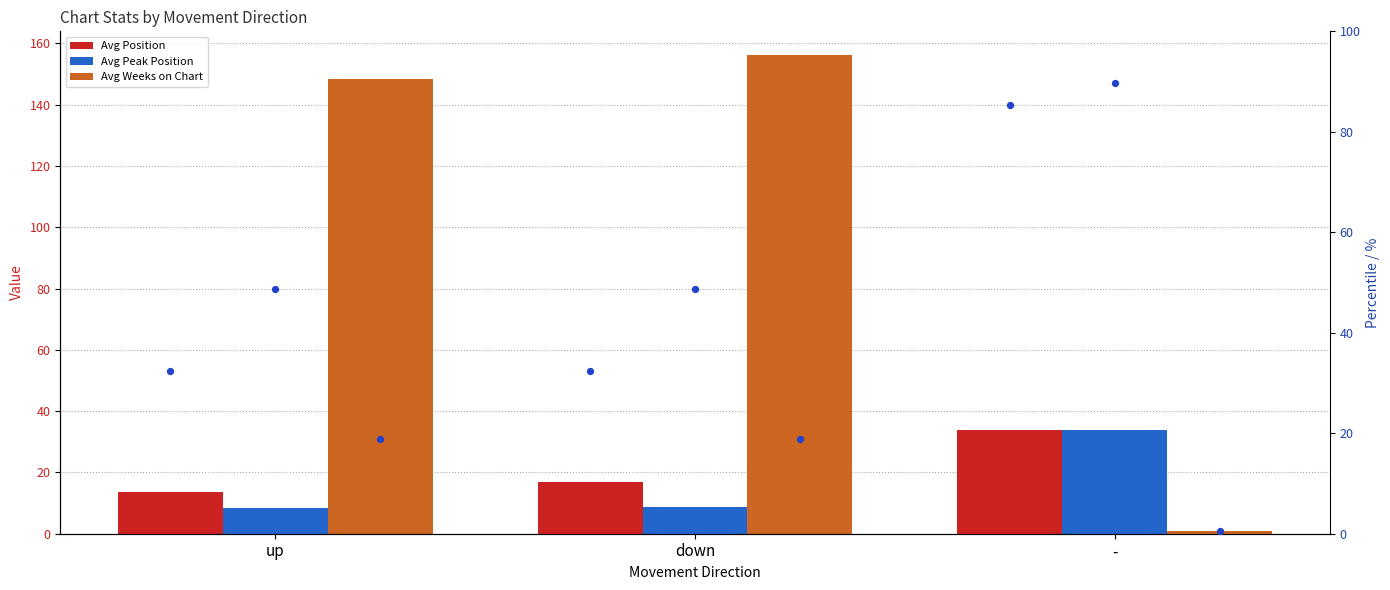

At how many categories does at least one series exceed 20?

3